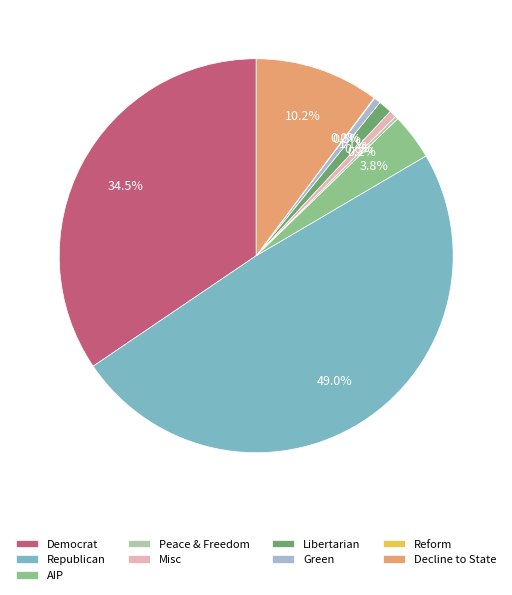

Is there any slice that represents more than half of the pie?

No